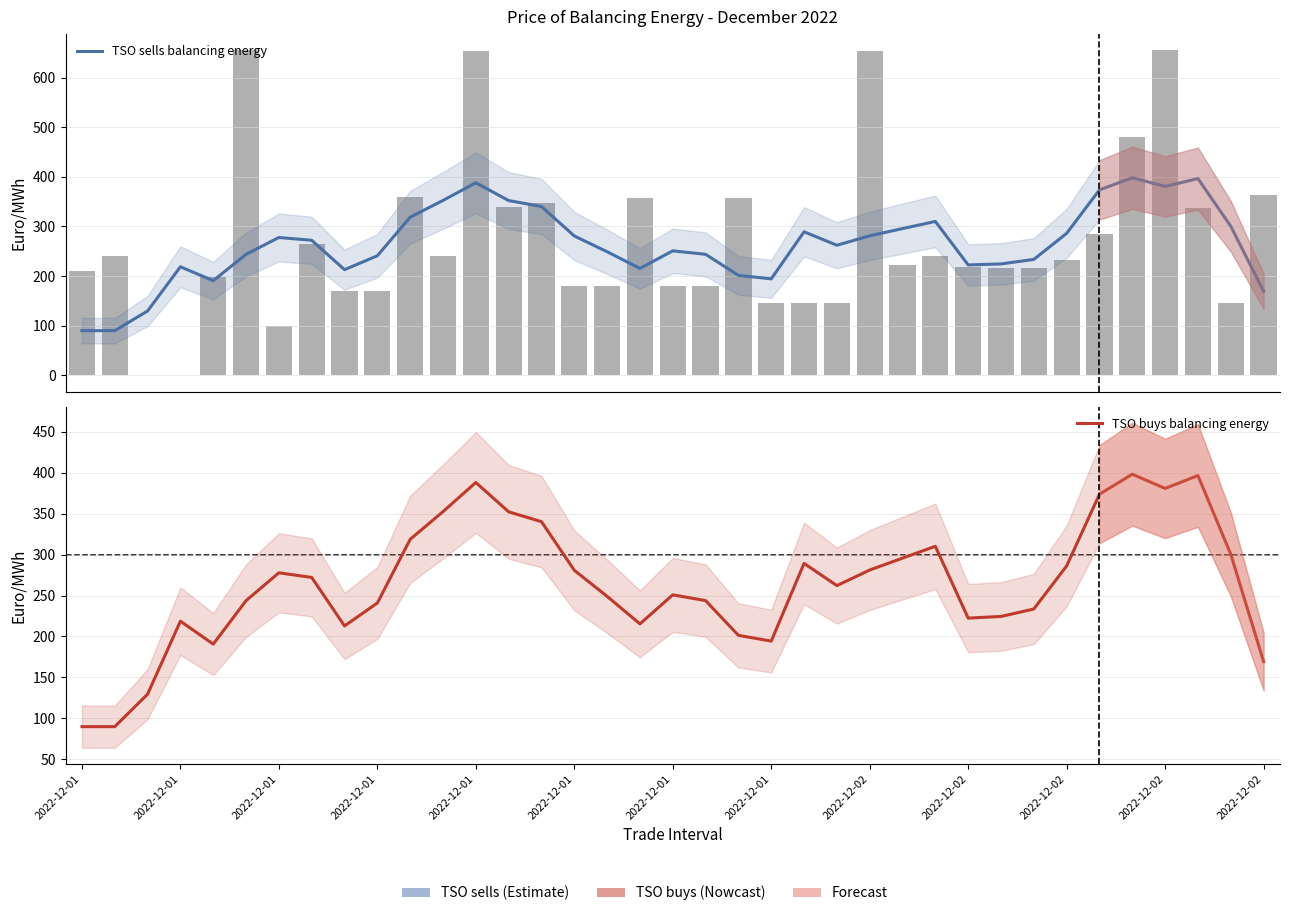

What is the sum of the TSO buys balancing energy values at 32 and 2022-12-01?

488.0